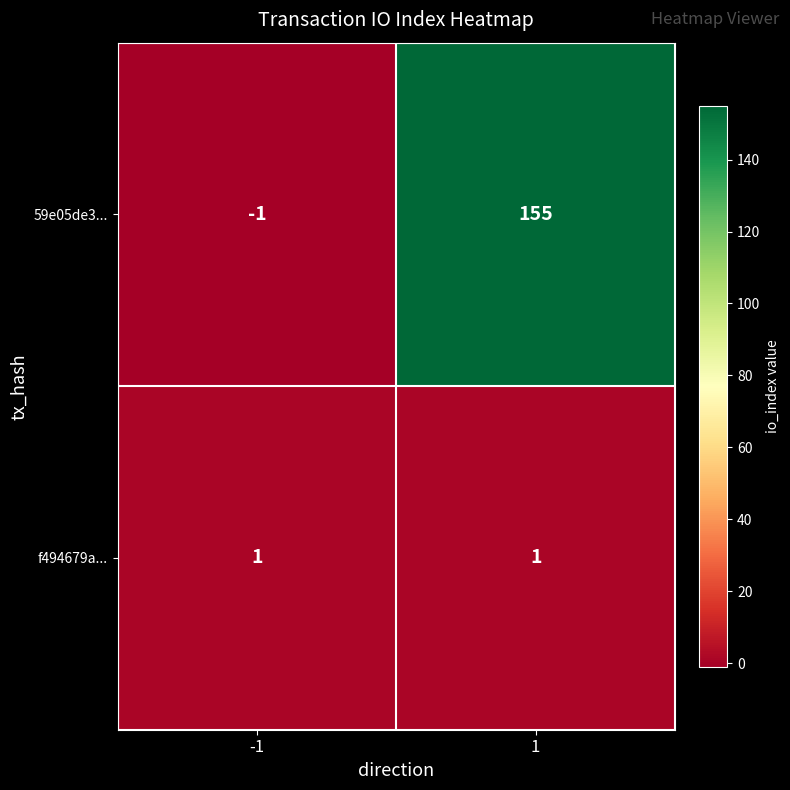

What is the average value of the 59e05de3... series?

77